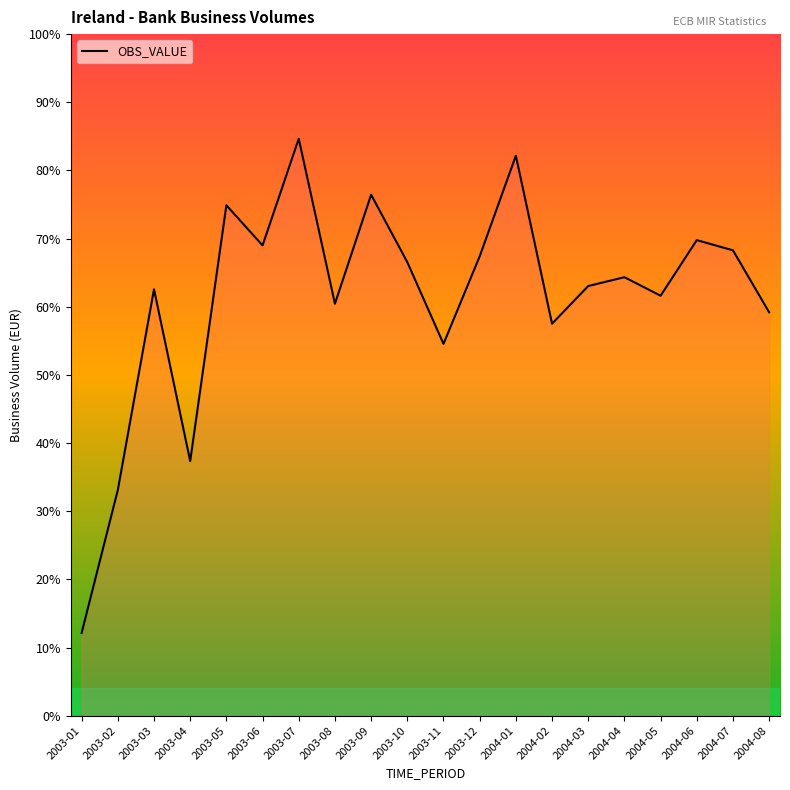

What is the label of the 6th point from the right?

2004-03